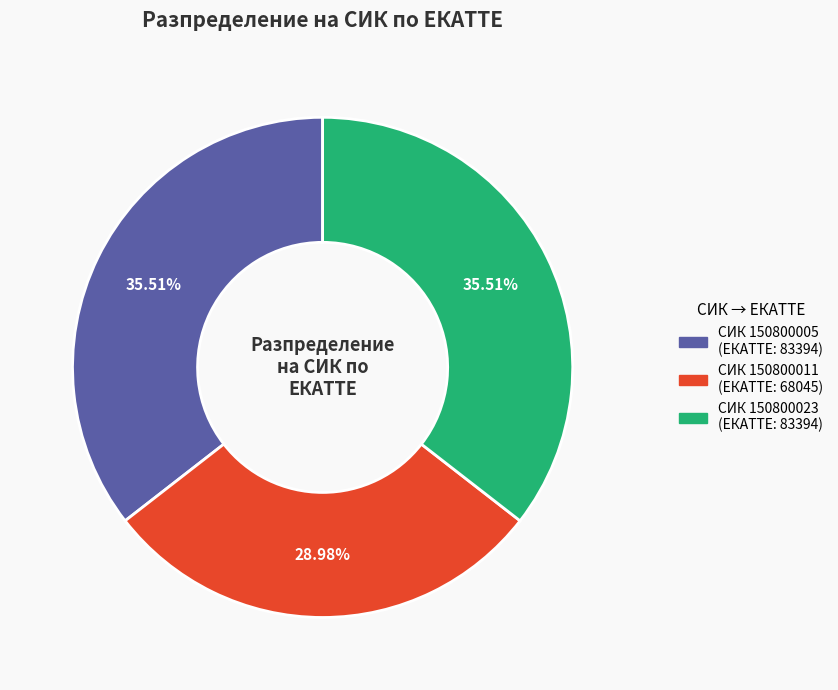

To the nearest percent, what is the average slice percentage?

33%